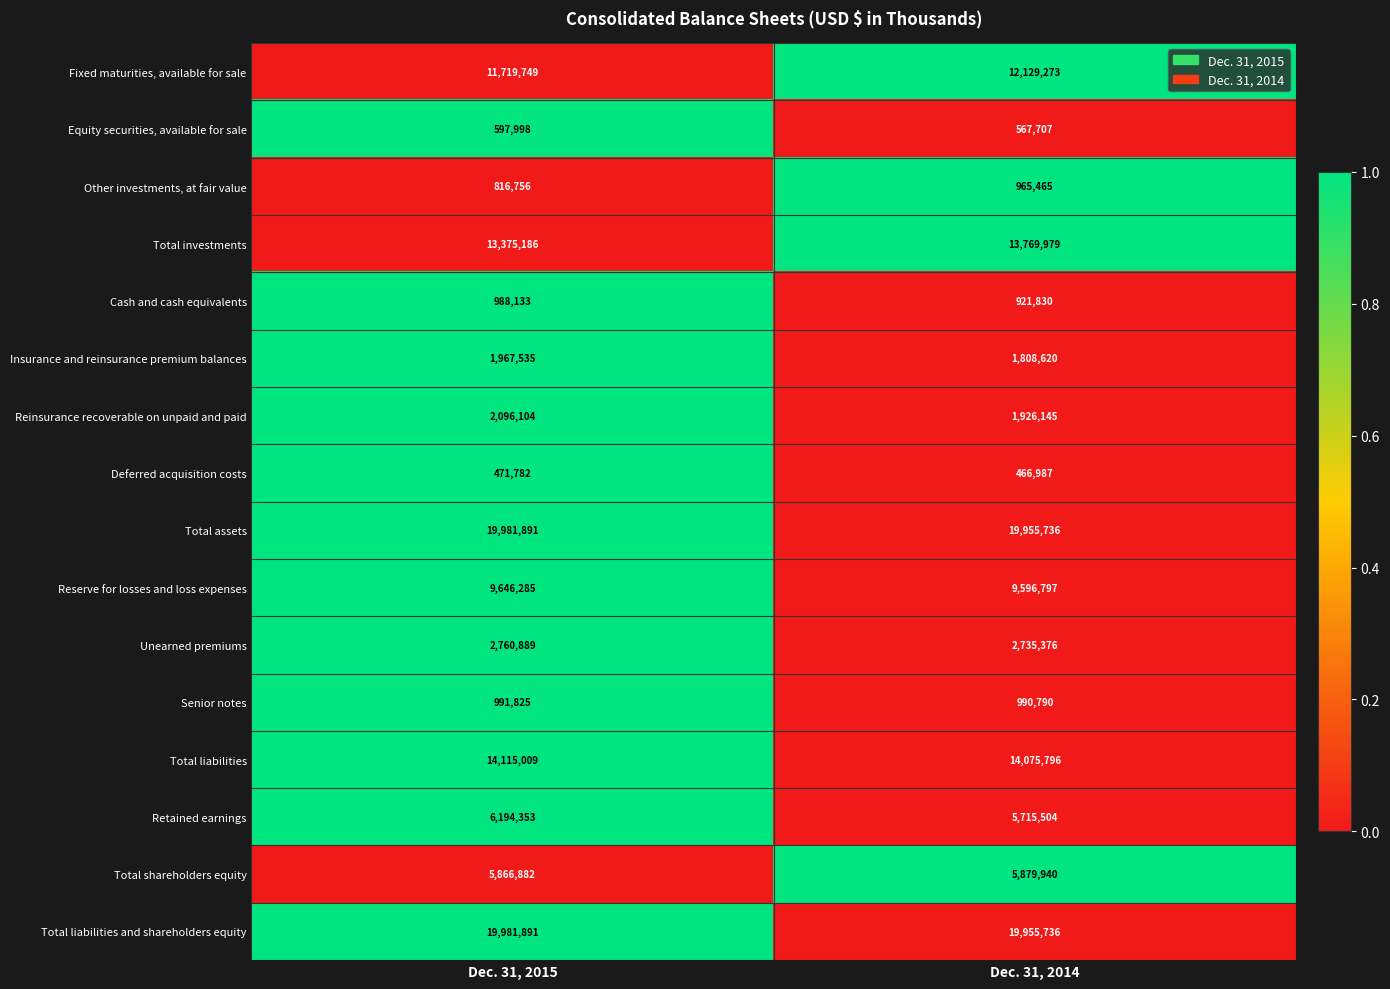

What is the average value of the Senior notes series?

991308